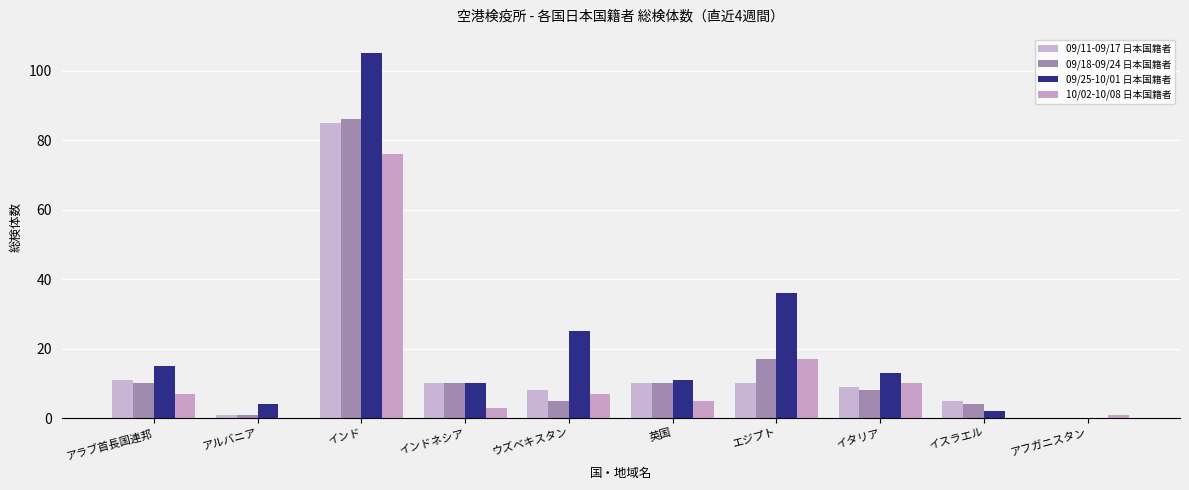

What is the sum of all 10/02-10/08 日本国籍者 values?

126